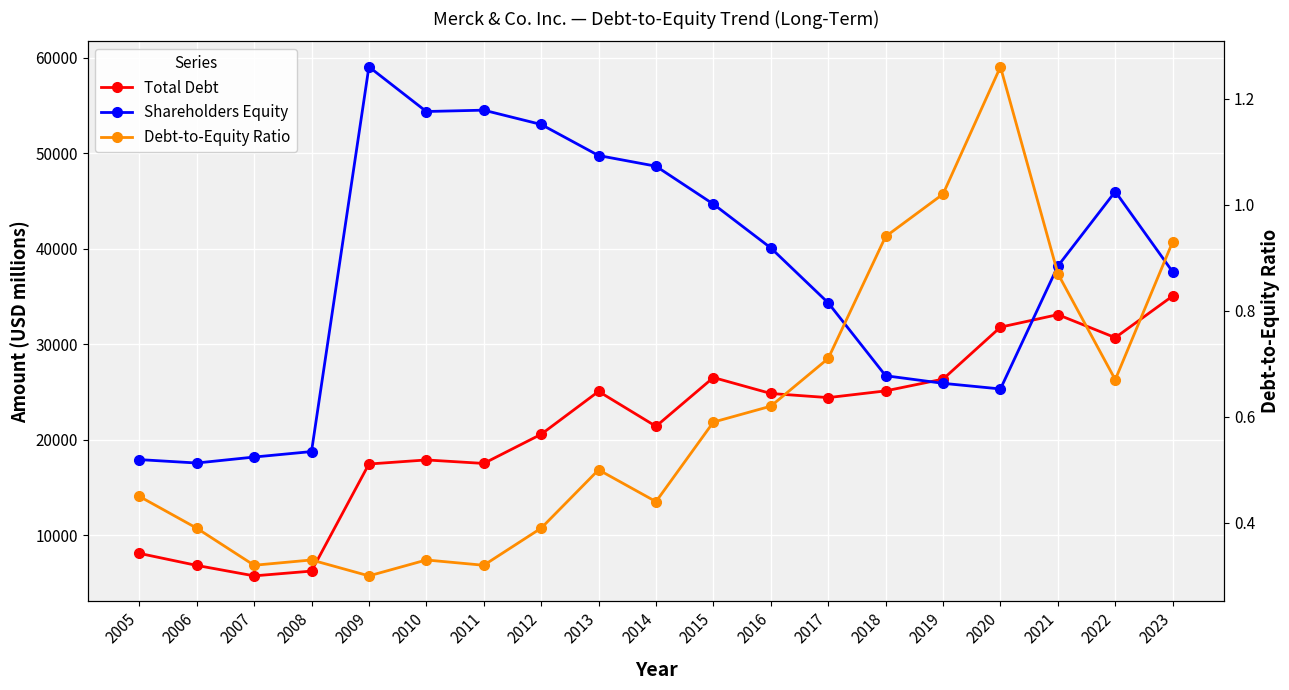

What is the total value across all series at 2012?

73589.4